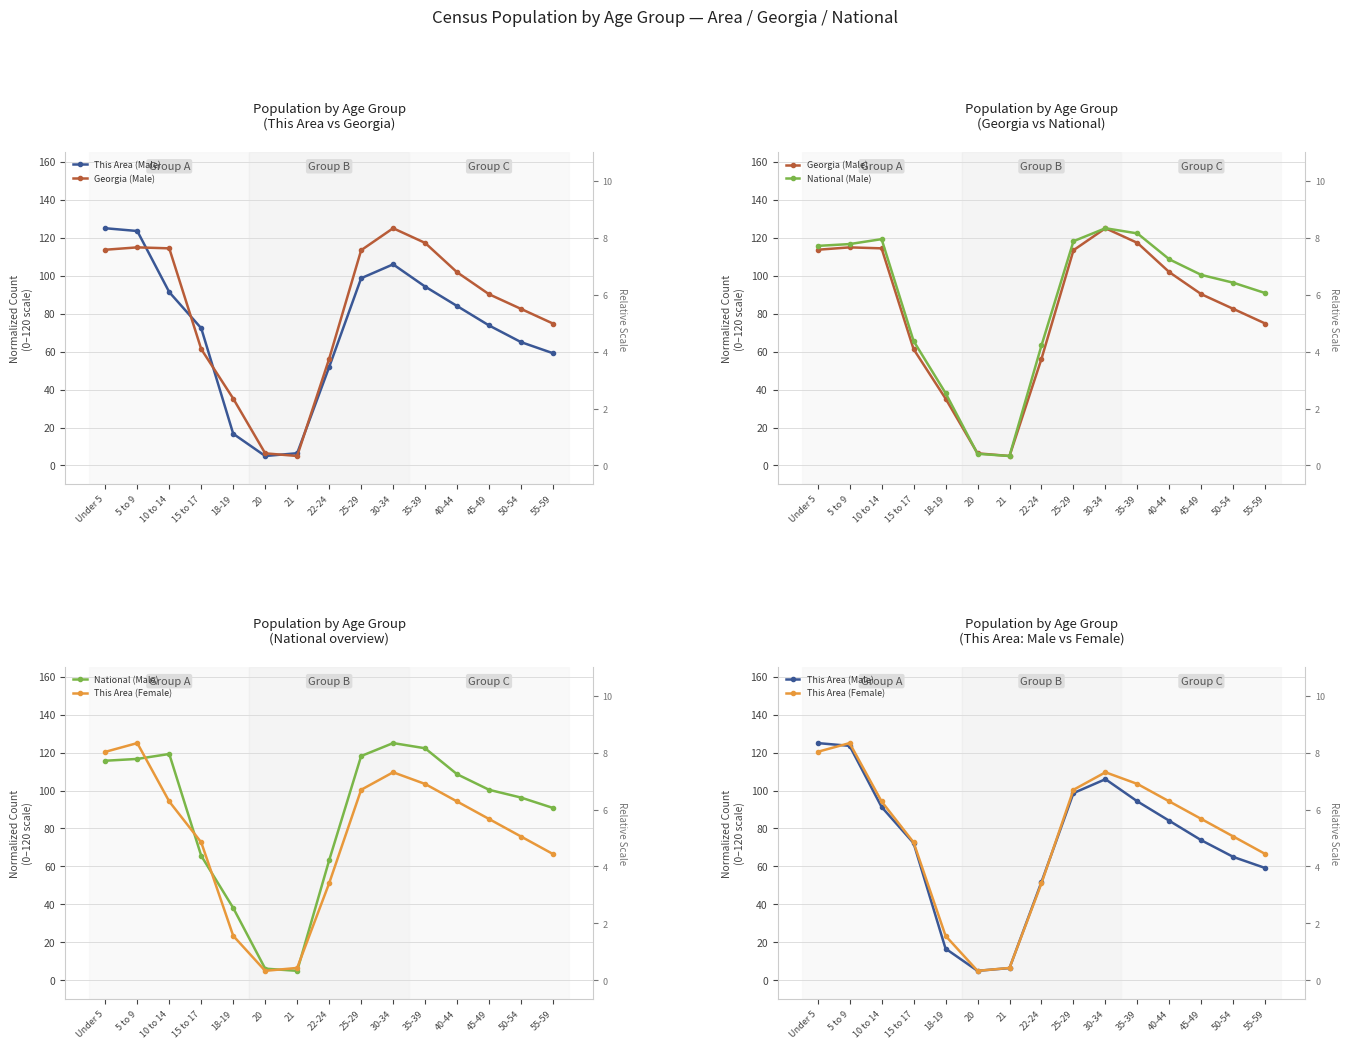

Which series has the largest range (max minus min)?

This Area (Male)